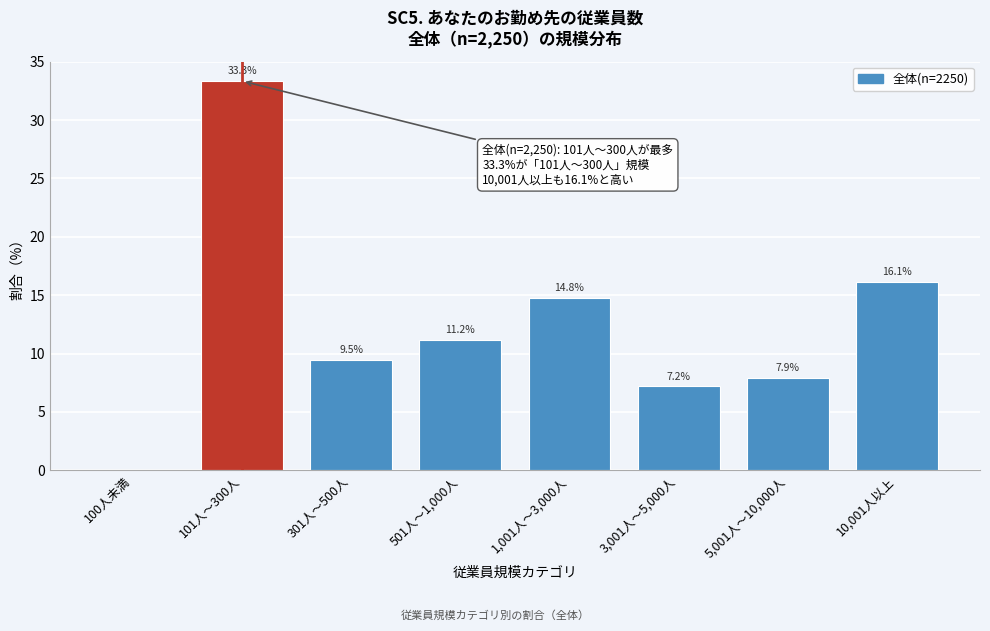

Reading right to left, extract all data points from this chart.

10,001人以上=16.1	5,001人～10,000人=7.9	3,001人～5,000人=7.2	1,001人～3,000人=14.8	501人～1,000人=11.2	301人～500人=9.5	101人～300人=33.3	100人未満=0.0